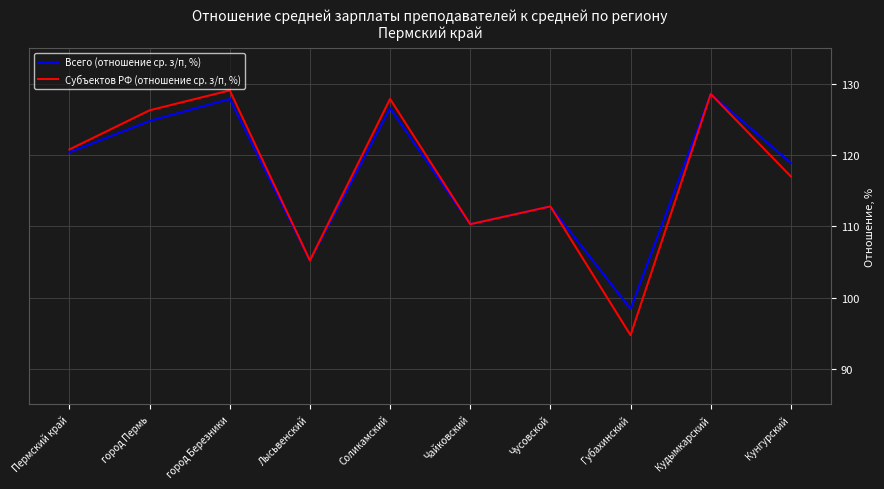

Reading left to right, extract all data points from this chart.

Всего (отношение ср. з/п, %): 120.4	124.8	127.9	105.2	126.6	110.3	112.8	98.4	128.6	118.9
Субъектов РФ (отношение ср. з/п, %): 120.8	126.3	129.1	105.2	127.9	110.3	112.8	94.7	128.6	117.0